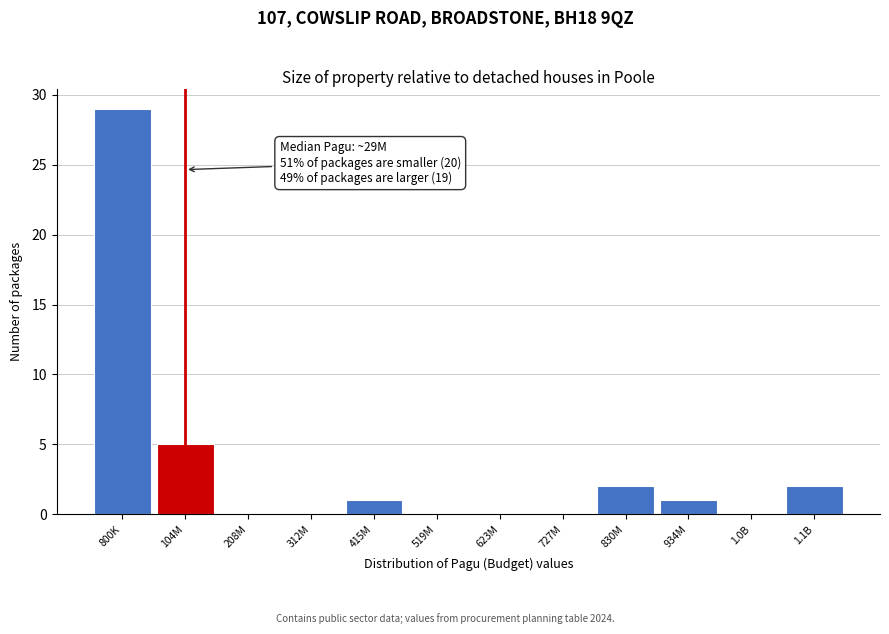

Reading left to right, transcribe all the data shown in this chart.

800K=29	104M=5	208M=0	312M=0	415M=1	519M=0	623M=0	727M=0	830M=2	934M=1	1.0B=0	1.1B=2